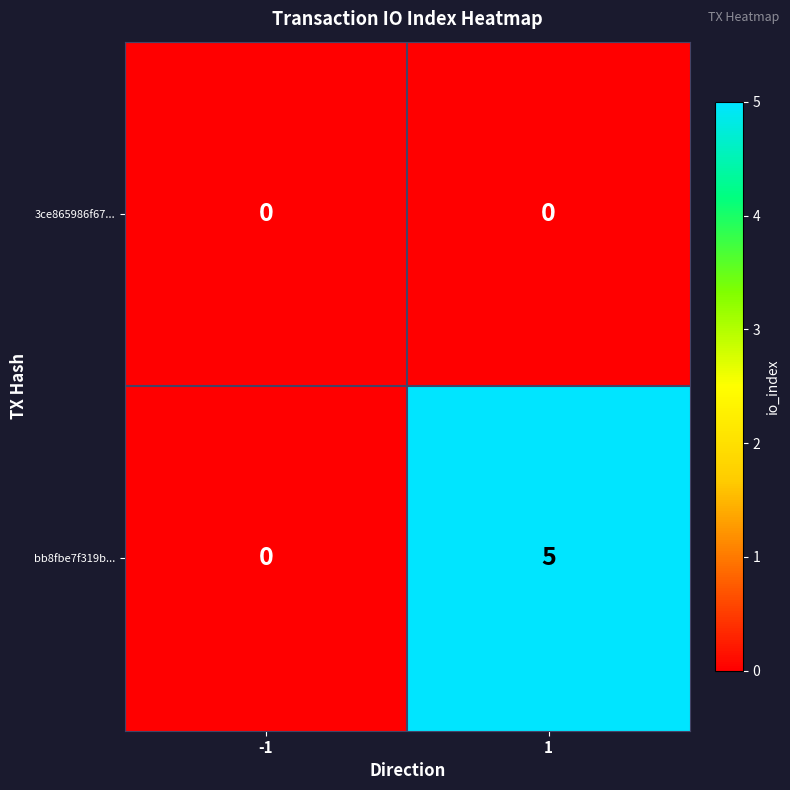

What is the spread (max minus min) of values at 1?

5